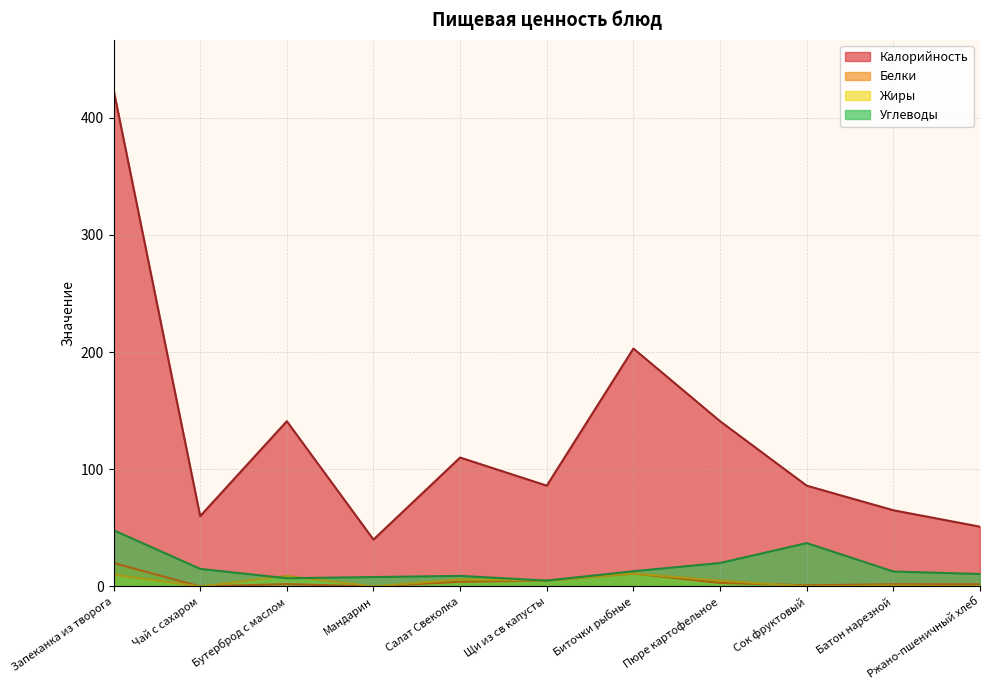

How many interior local peaks does the Белки series have?

2